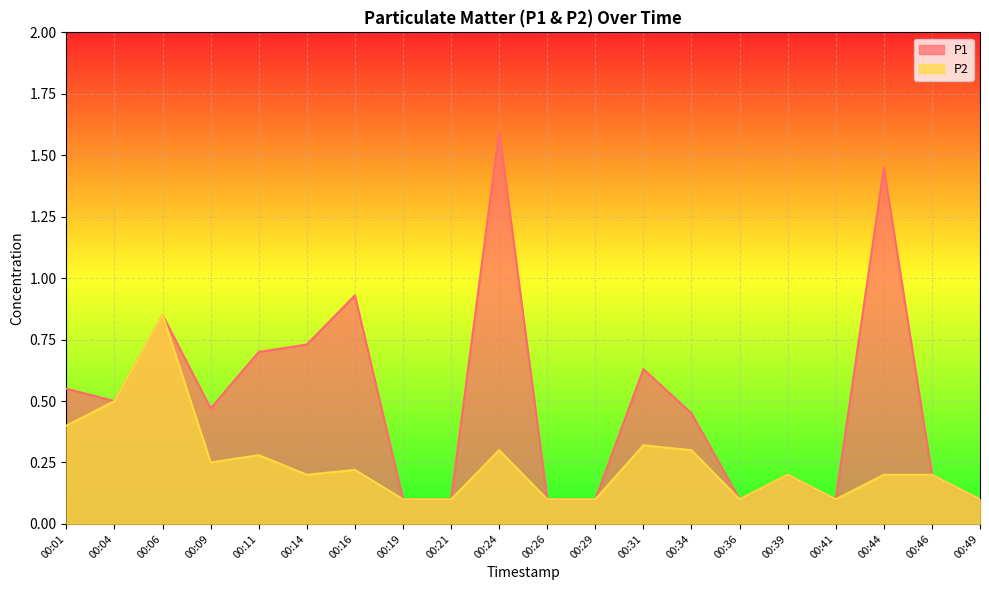

What is the spread (max minus min) of values at 00:01?

0.2